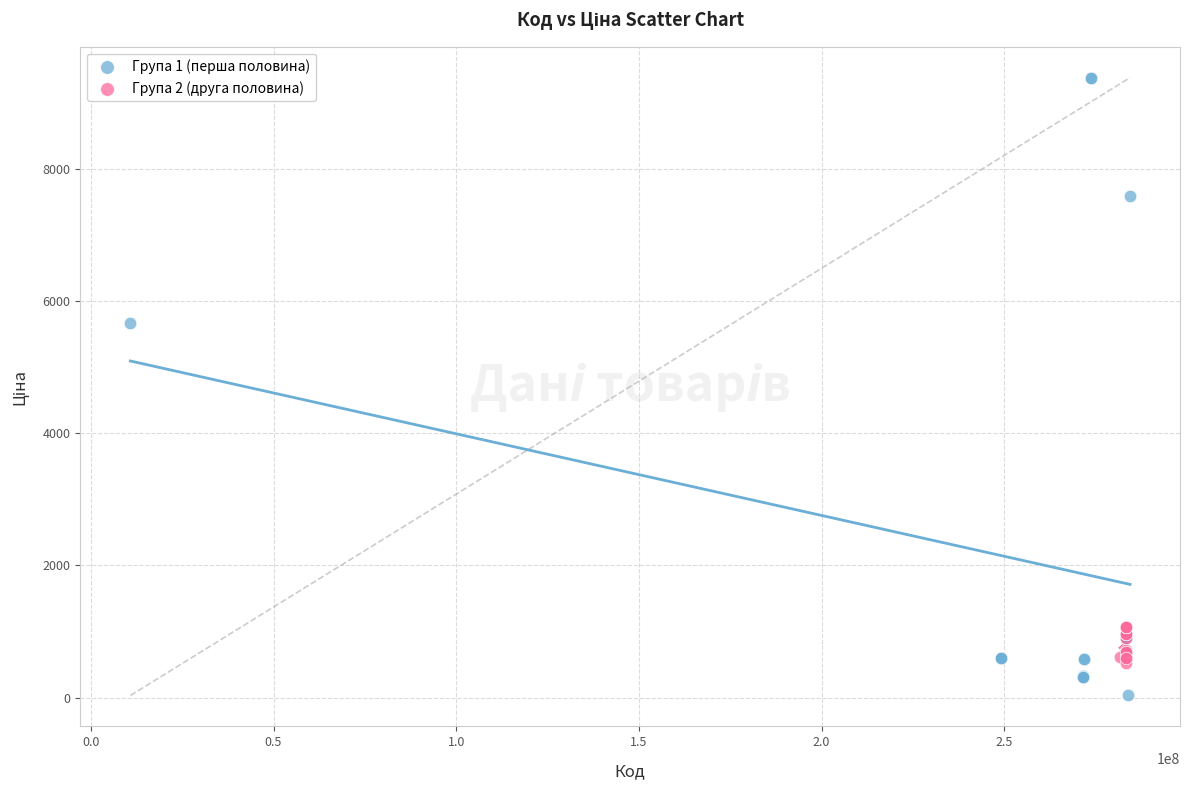

Which series has the widest spread of Y values?

Група 1 (перша половина)